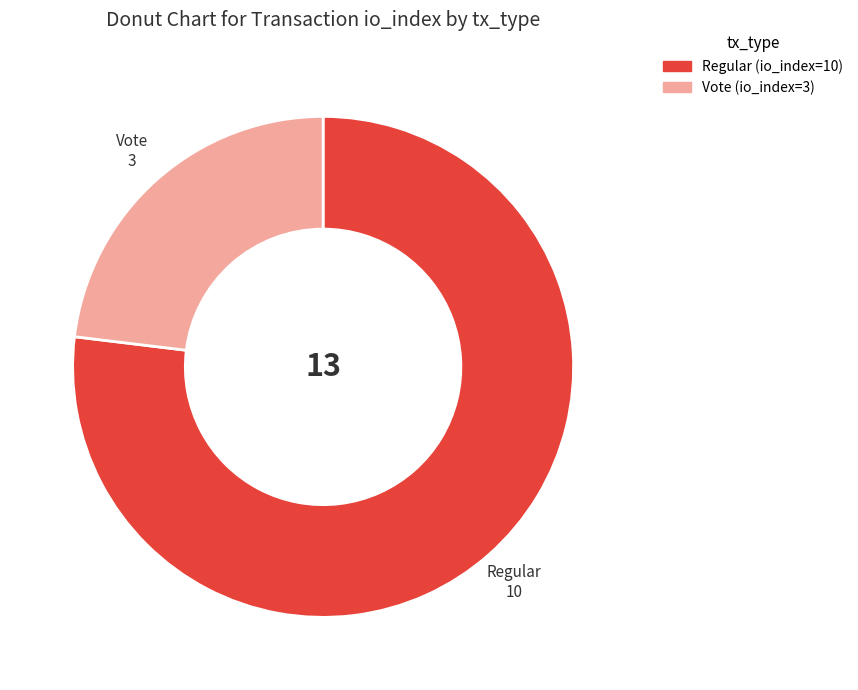

True or false: Vote (io_index=3) accounts for 23% of the total.

True